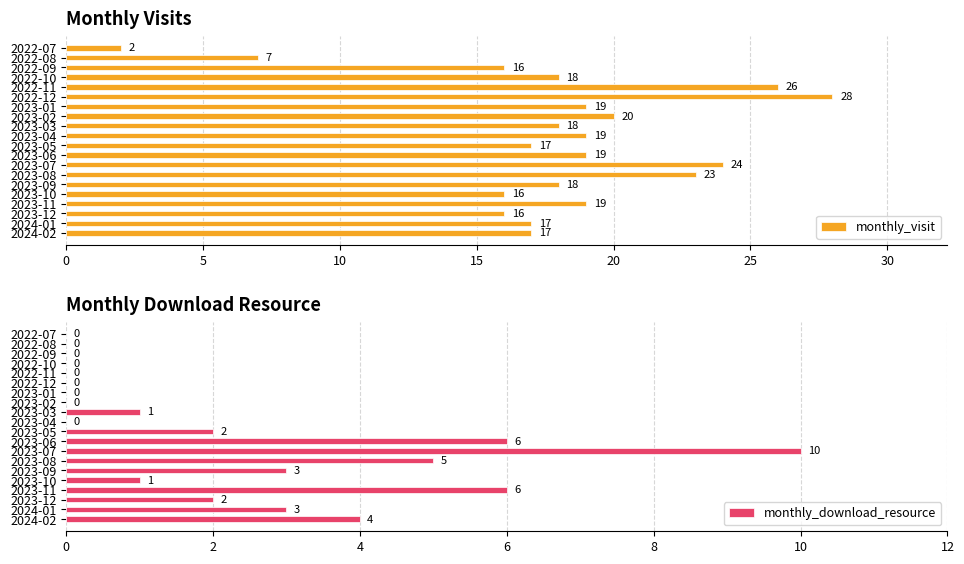

What is the difference between the monthly_visit values at 2022-08 and 2022-10?

11